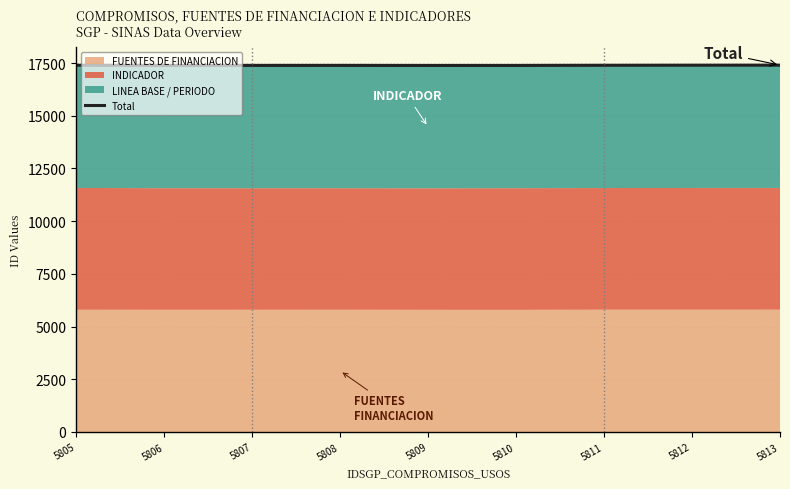

Reading right to left, what are all the values shown in this chart?

17402	17400	17396	17389	17388	17391	17390	17389	17399